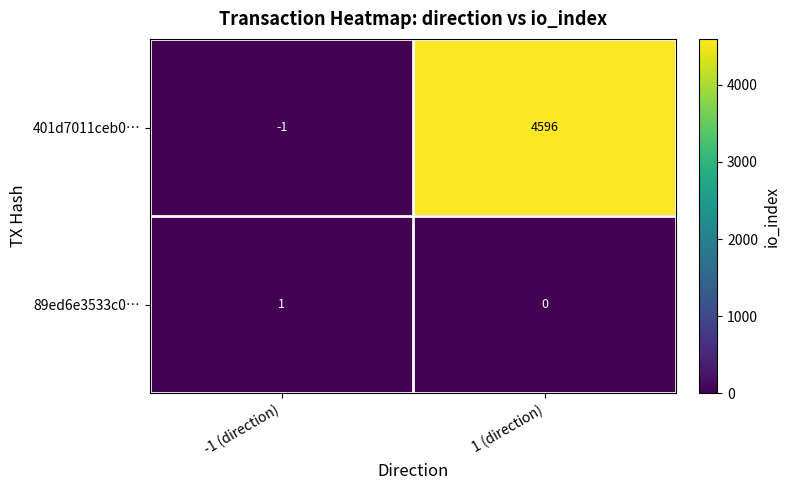

What is the sum of the 401d7011ceb0… values at 1 (direction) and -1 (direction)?

4595